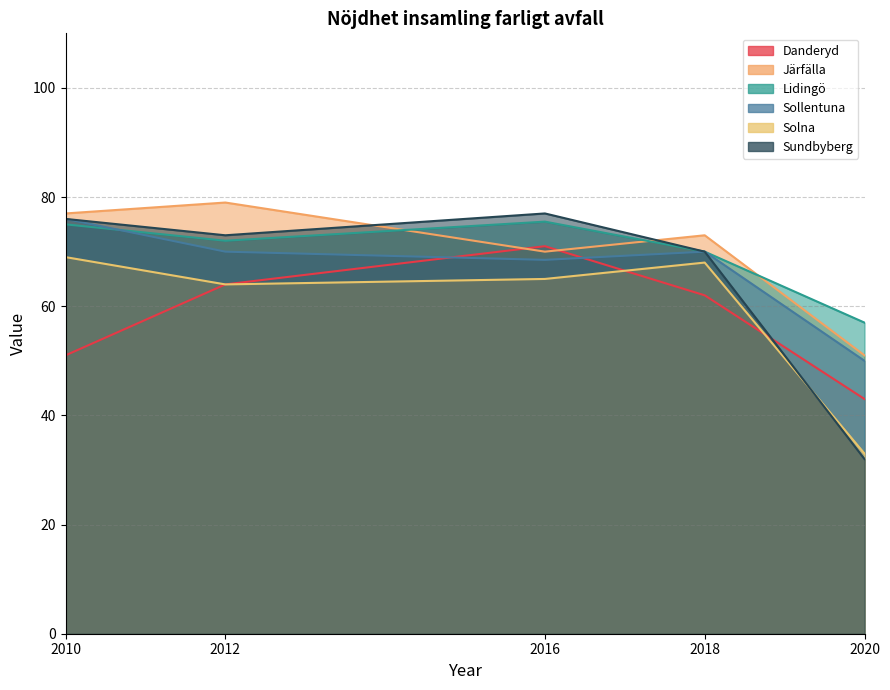

Does the chart have visible grid lines?

Yes